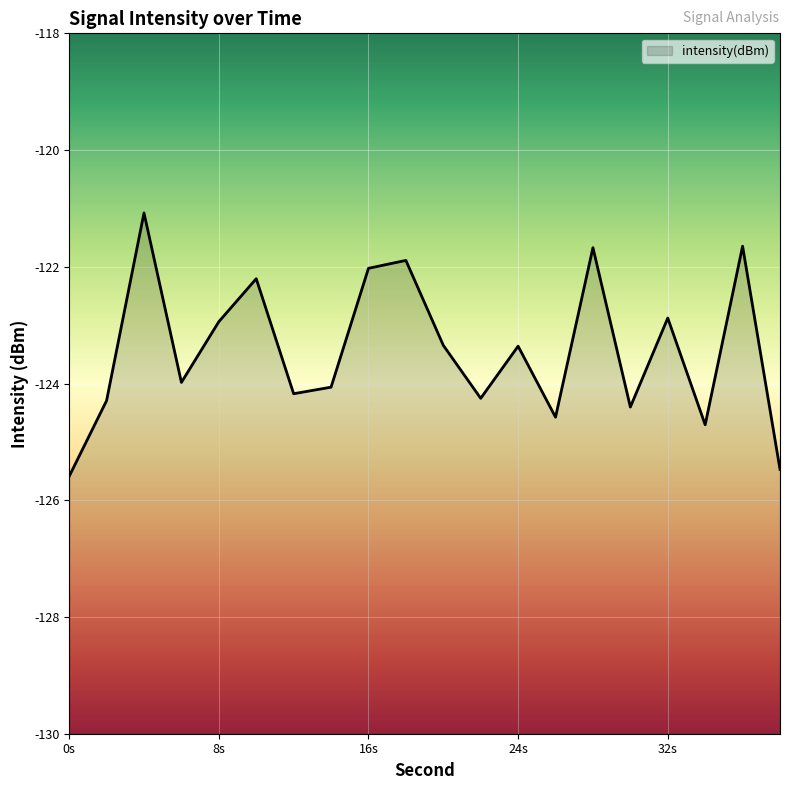

How many lines are shown in the chart?

1